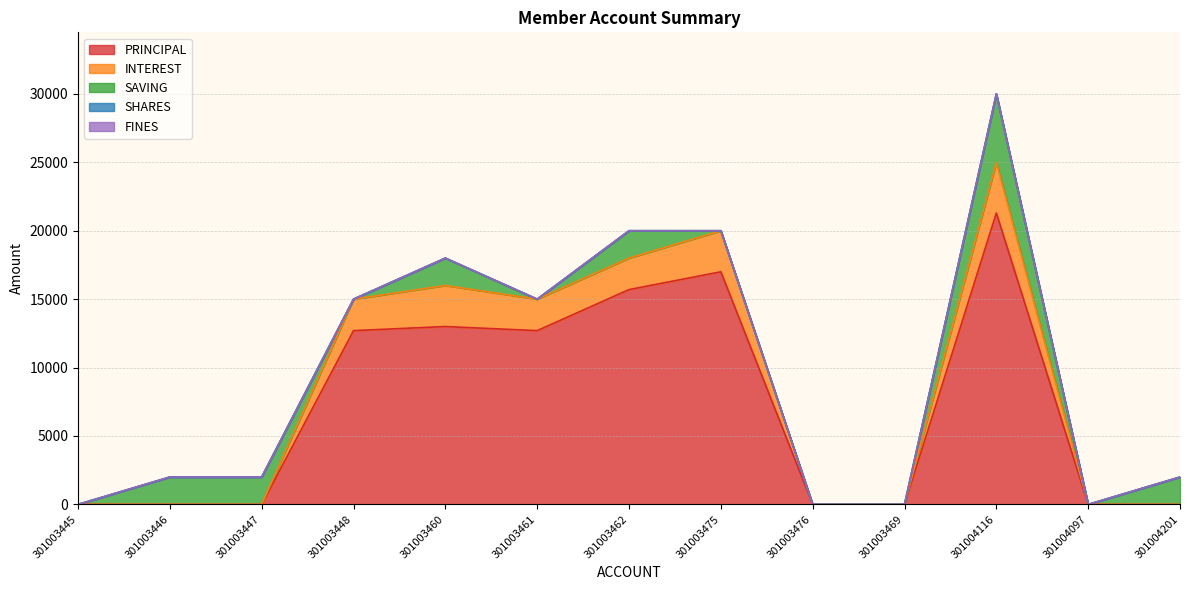

How many times do SAVING and PRINCIPAL cross each other?

1